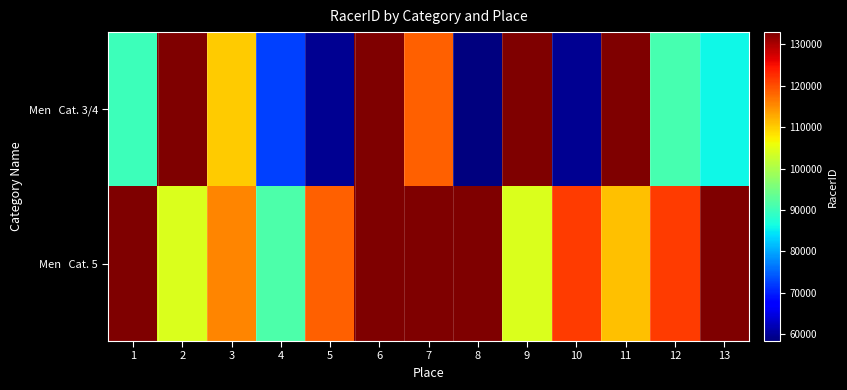

How many distinct data groups are displayed?

2